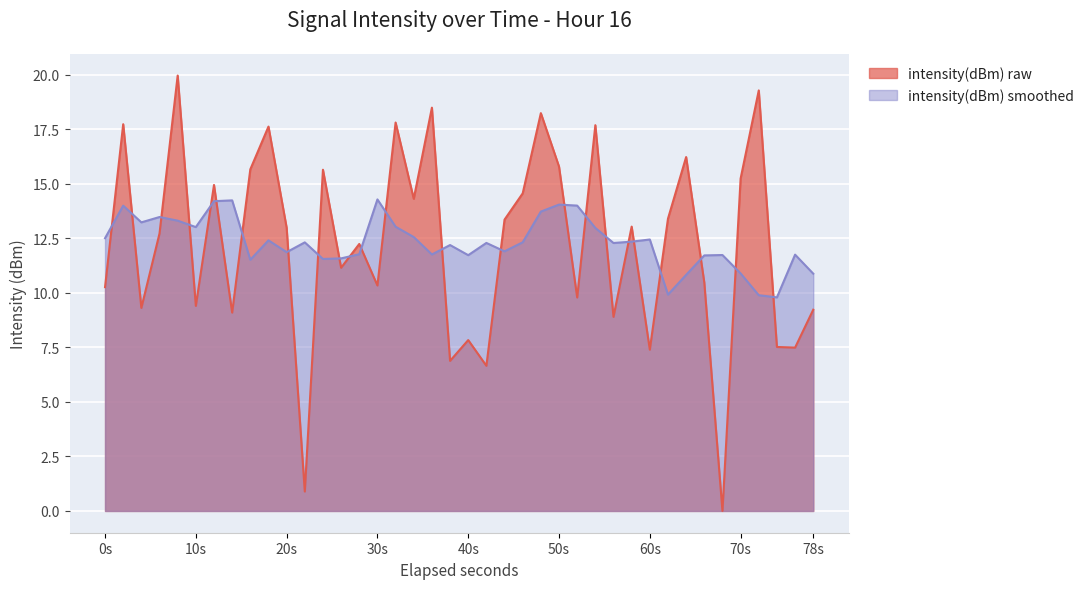

List the series in order of their peak value, highest first.

intensity(dBm) raw, intensity(dBm) smoothed